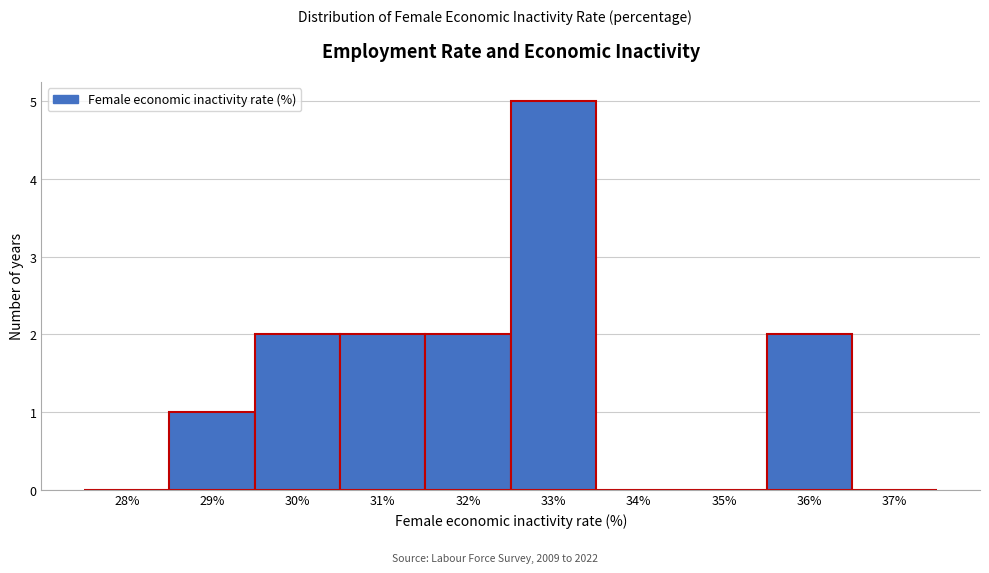

Reading left to right, transcribe all the data shown in this chart.

28%=0	29%=1	30%=2	31%=2	32%=2	33%=5	34%=0	35%=0	36%=2	37%=0